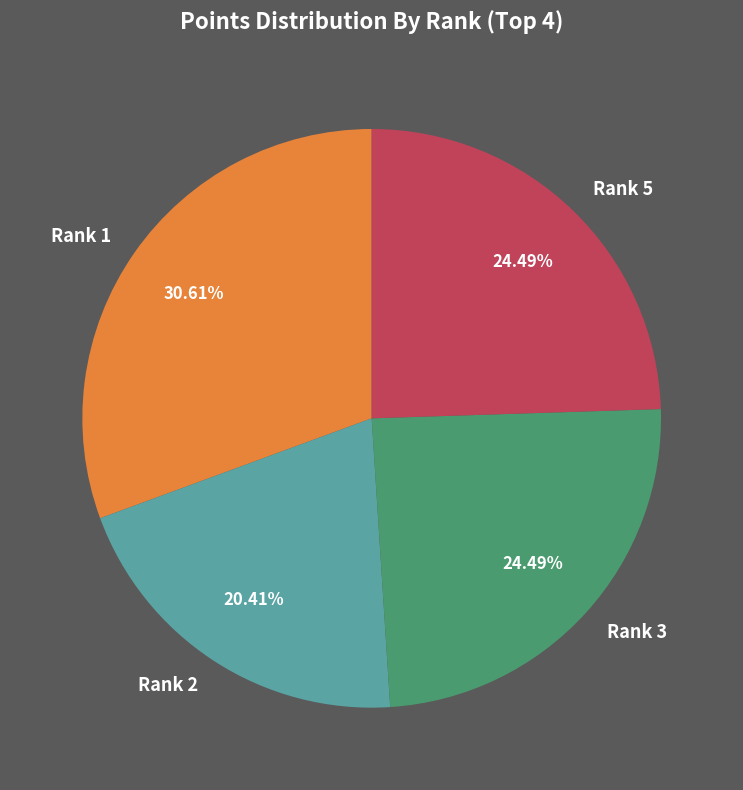

Between Rank 1 and Rank 3, which is larger?

Rank 1